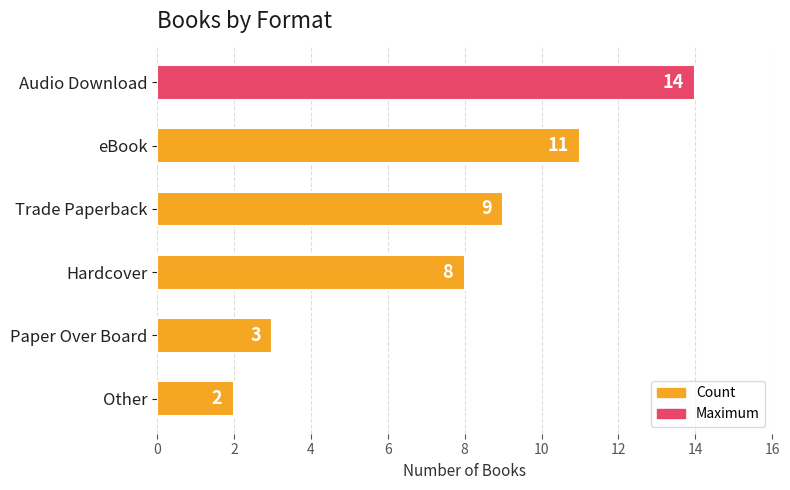

Which has a higher value, Other or Paper Over Board?

Paper Over Board